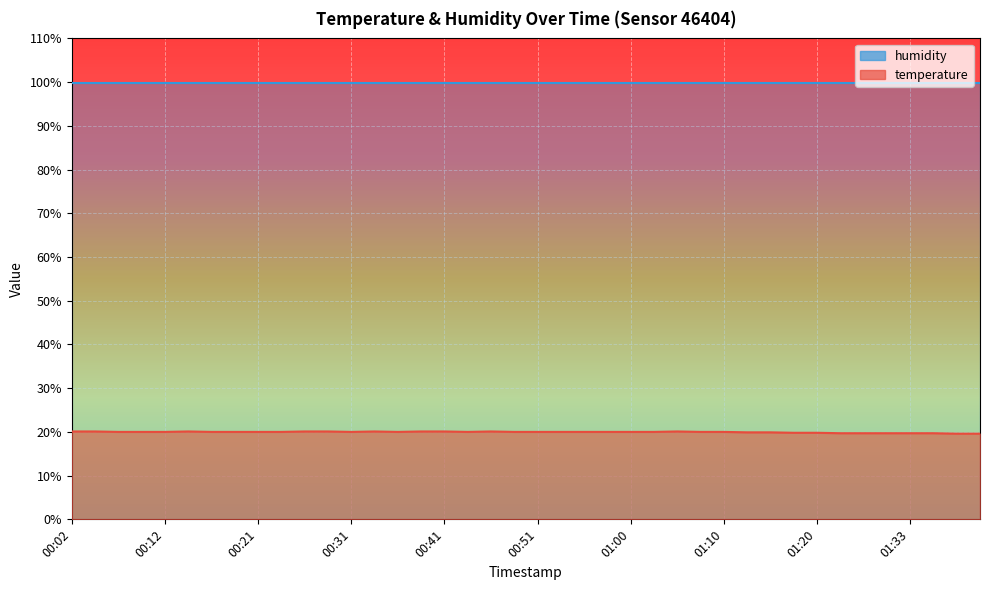

What is the difference between the maximum and minimum values?

0.5